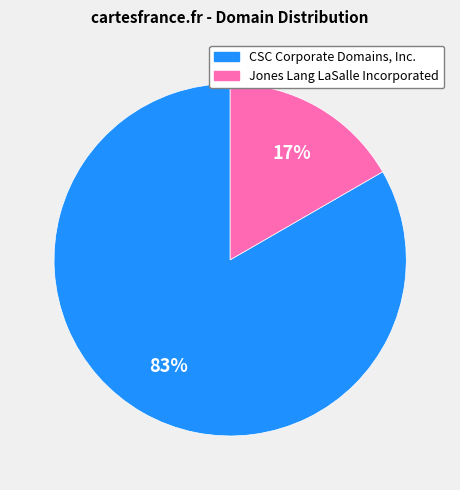

To the nearest percent, what portion does CSC Corporate Domains, Inc. represent?

83%